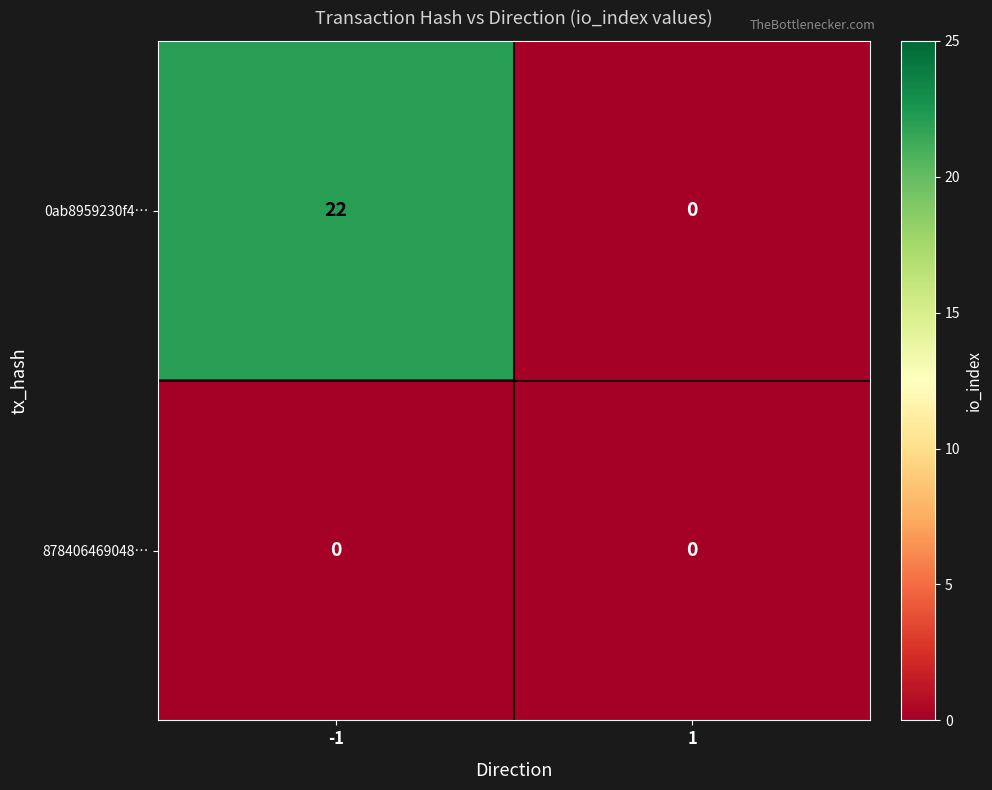

What is the sum of all 0ab8959230f4… values?

22